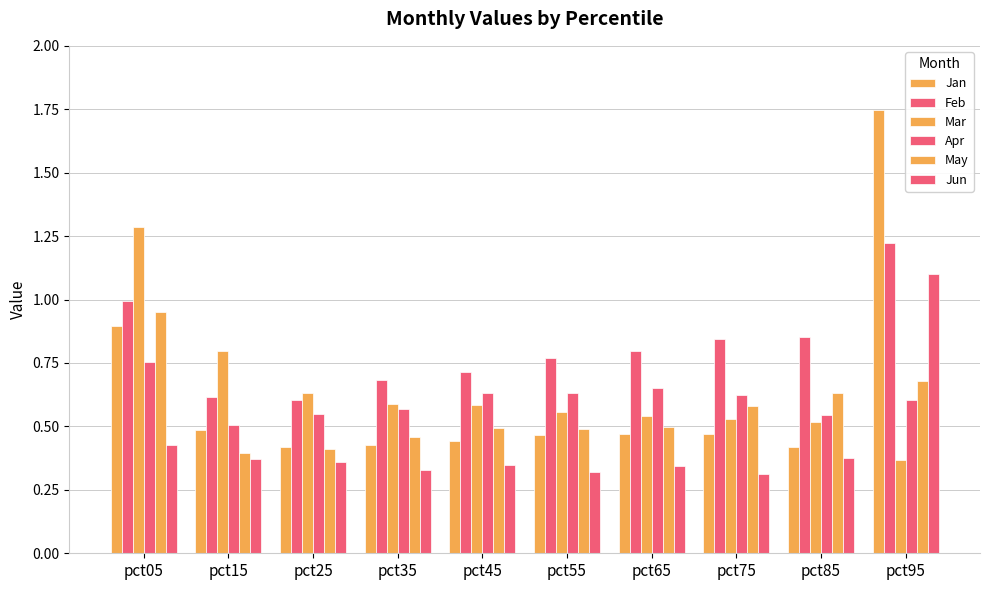

At which category does the chart reach its minimum across all series?

pct75